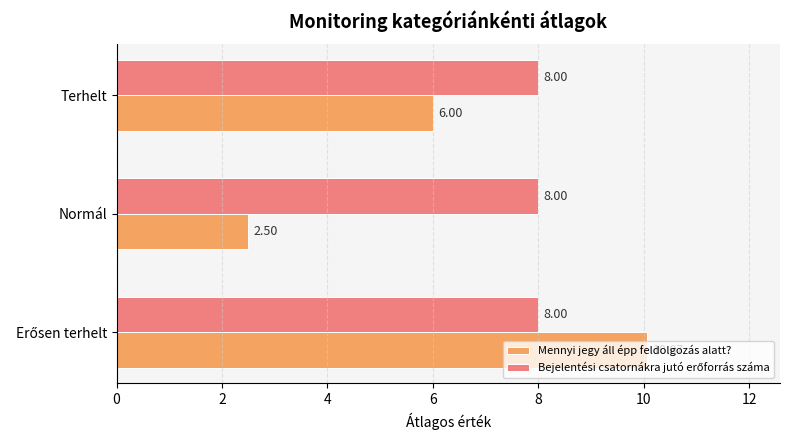

Which label corresponds to the smallest value in the chart?

Normál